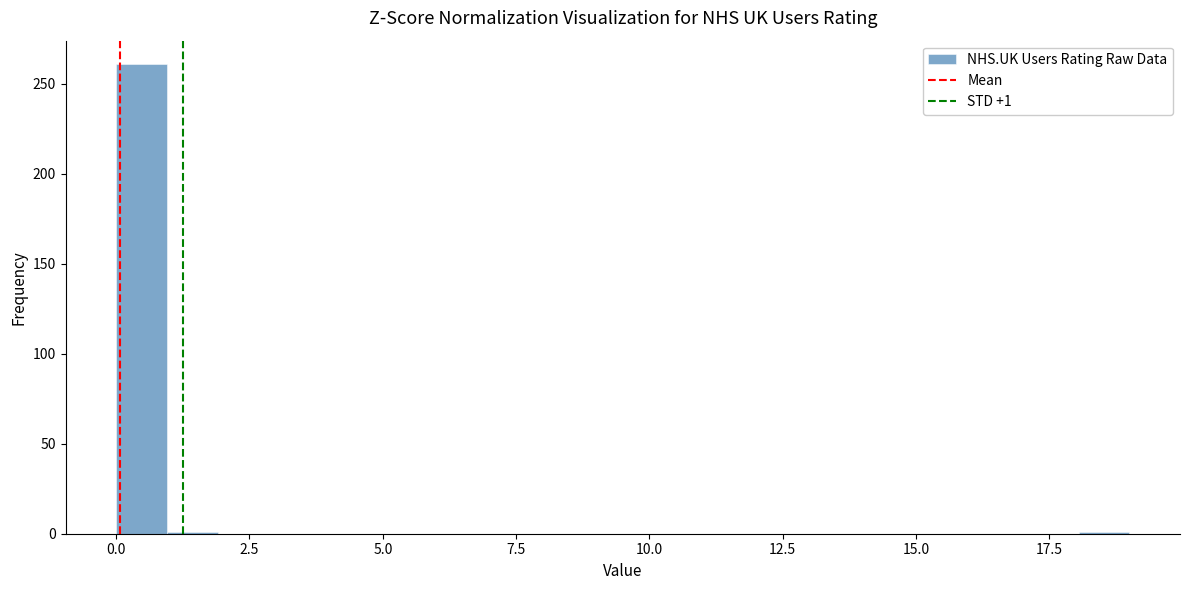

Read against the x-axis, roughly where is the centre of the tallest bar?

0.5